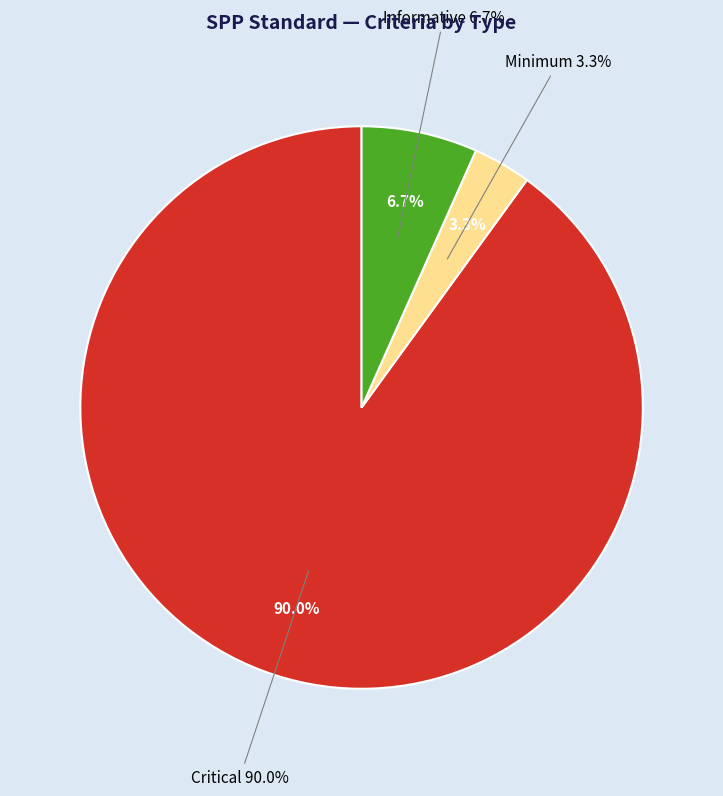

Does Informative account for over 50% of the chart?

No